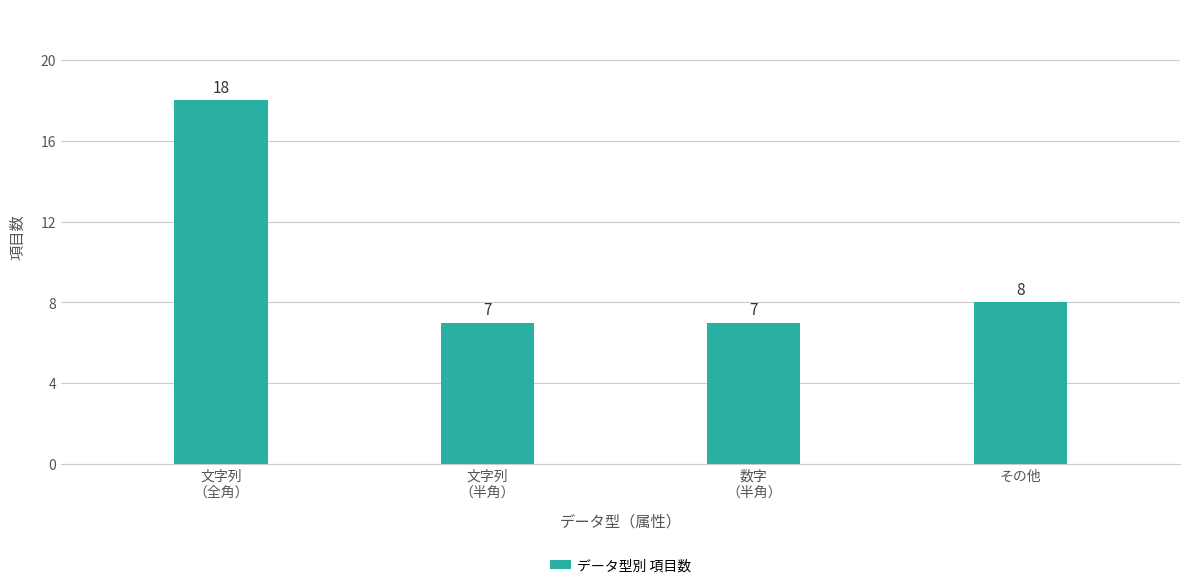

What position from the right is 文字列
（全角）?

4